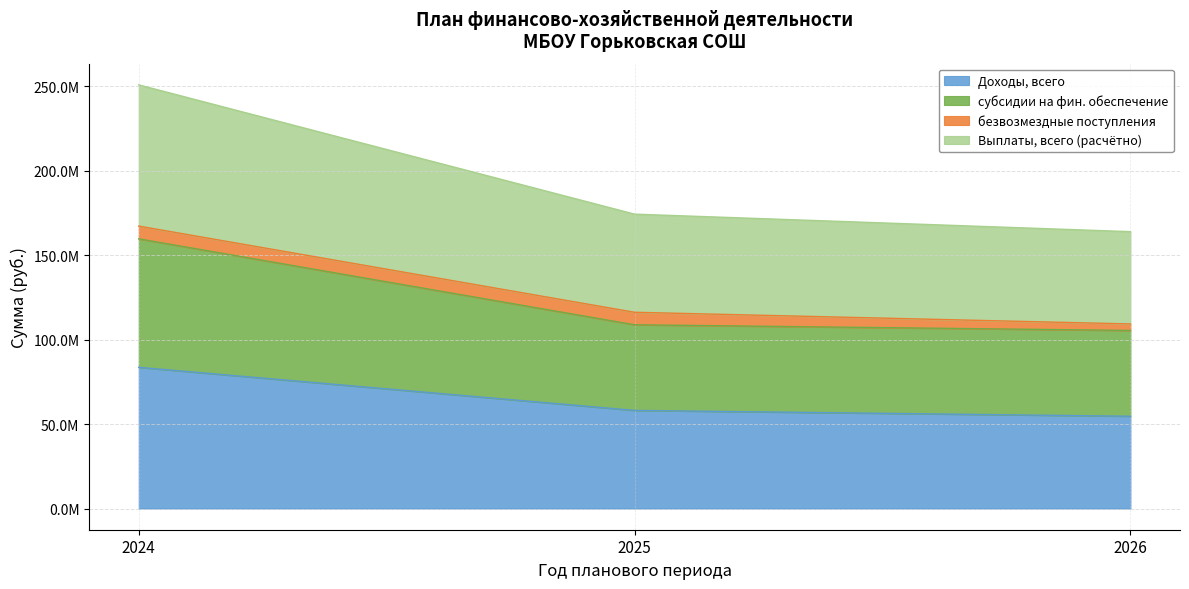

Rank the categories by субсидии на фин. обеспечение value from highest to lowest.

2024, 2025, 2026